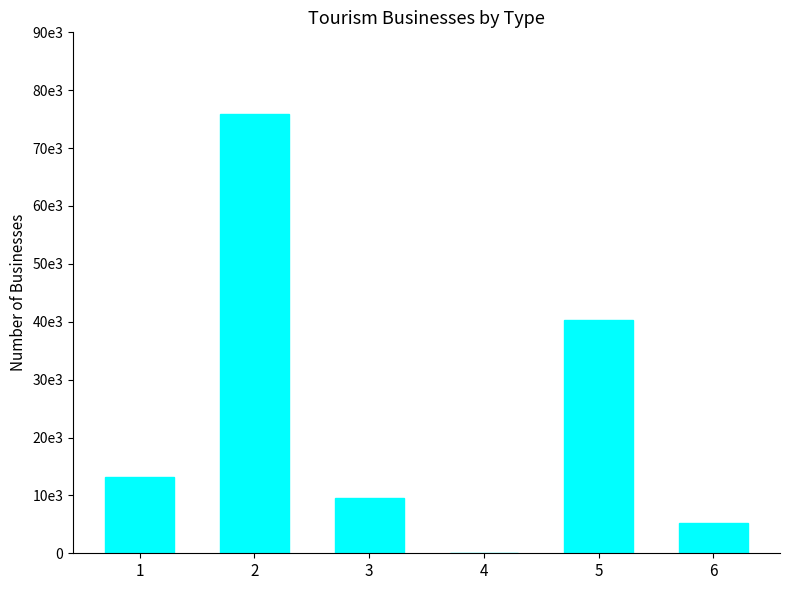

List the labels in order of value, largest first.

2, 5, 1, 3, 6, 4